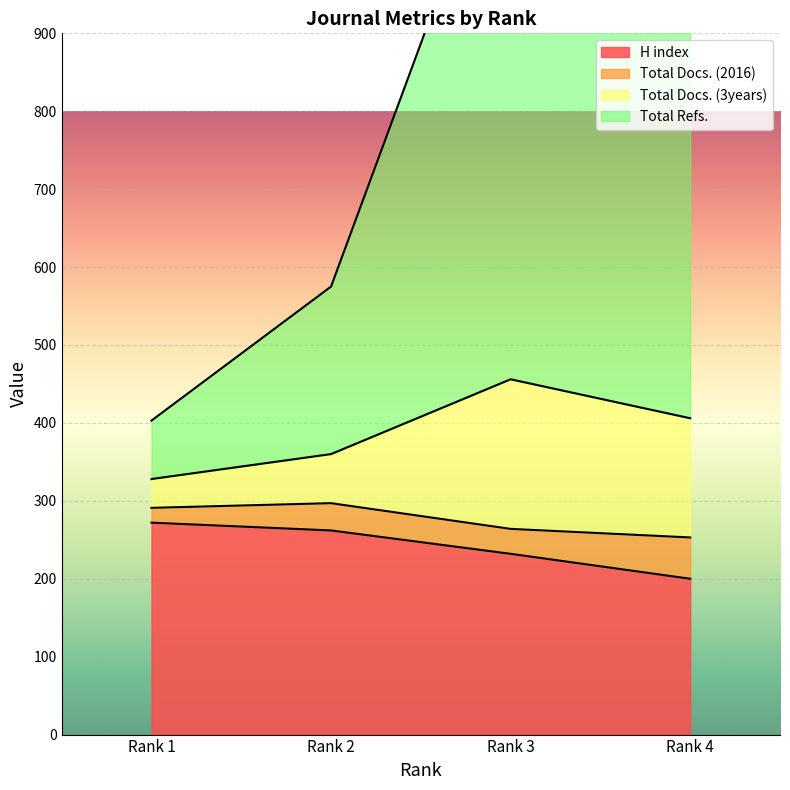

Which has a higher value, Rank 1 or Rank 2?

Rank 1